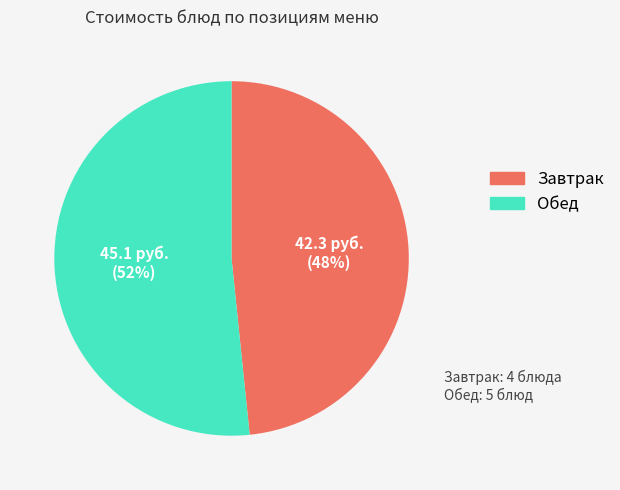

To the nearest percent, what is the average slice percentage?

50%